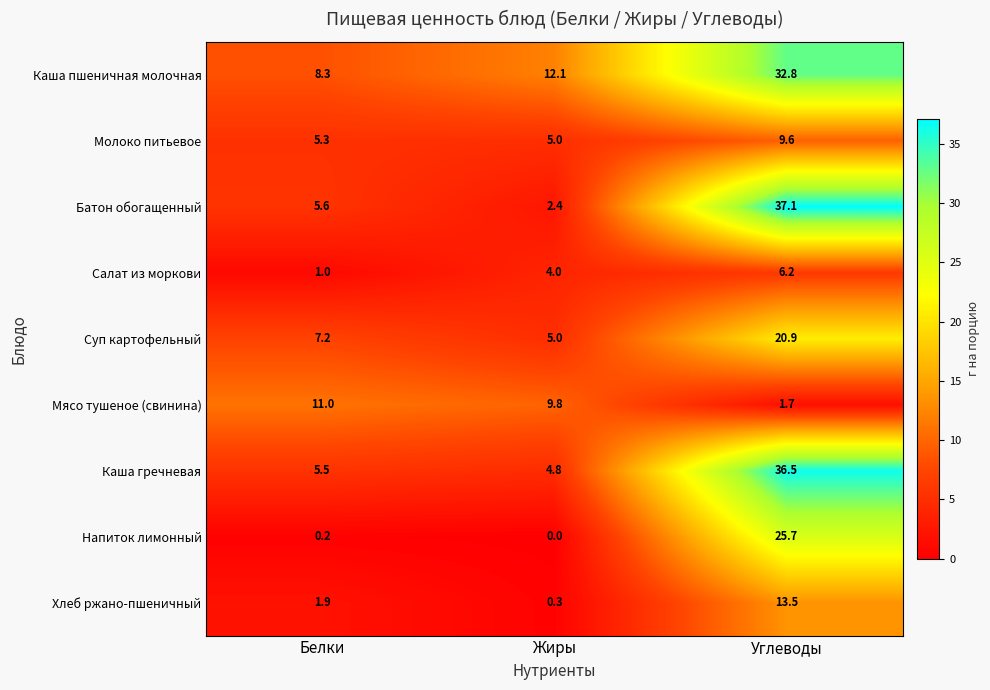

Which series has the largest total across all categories?

Каша пшеничная молочная